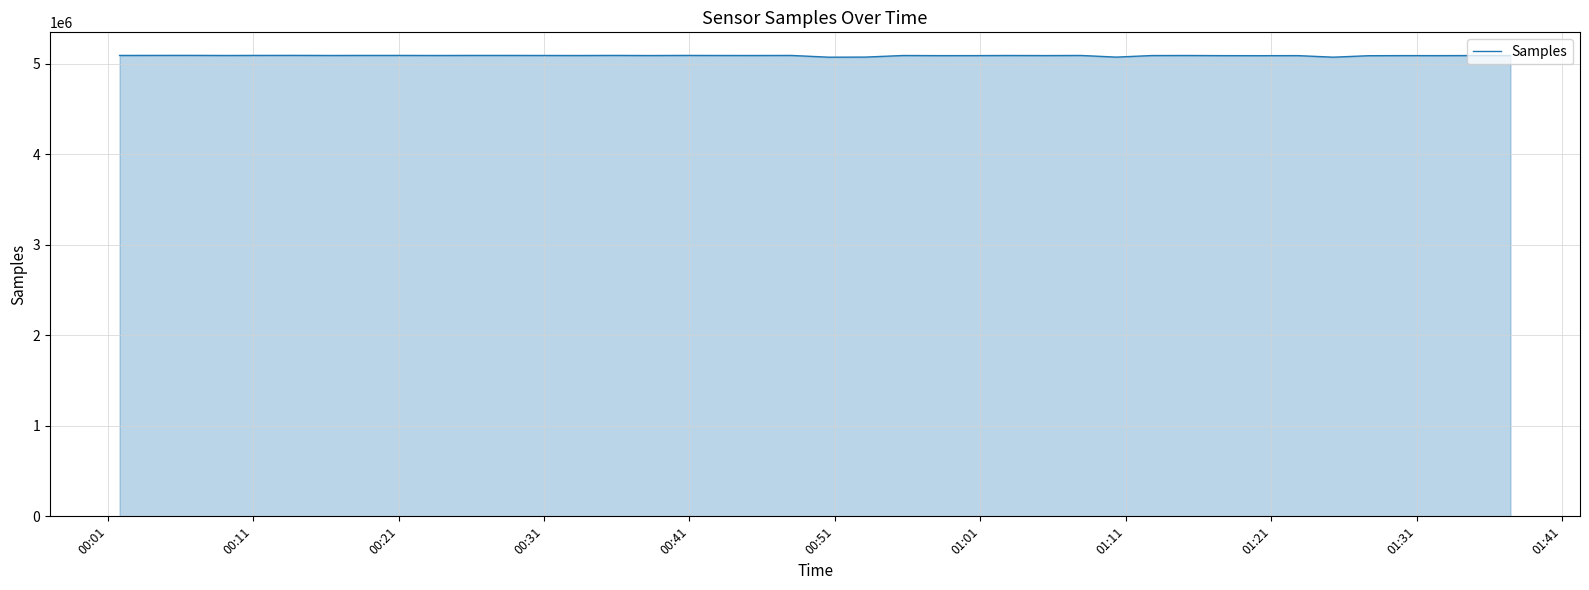

What is the minimum value shown in the chart?

5074146